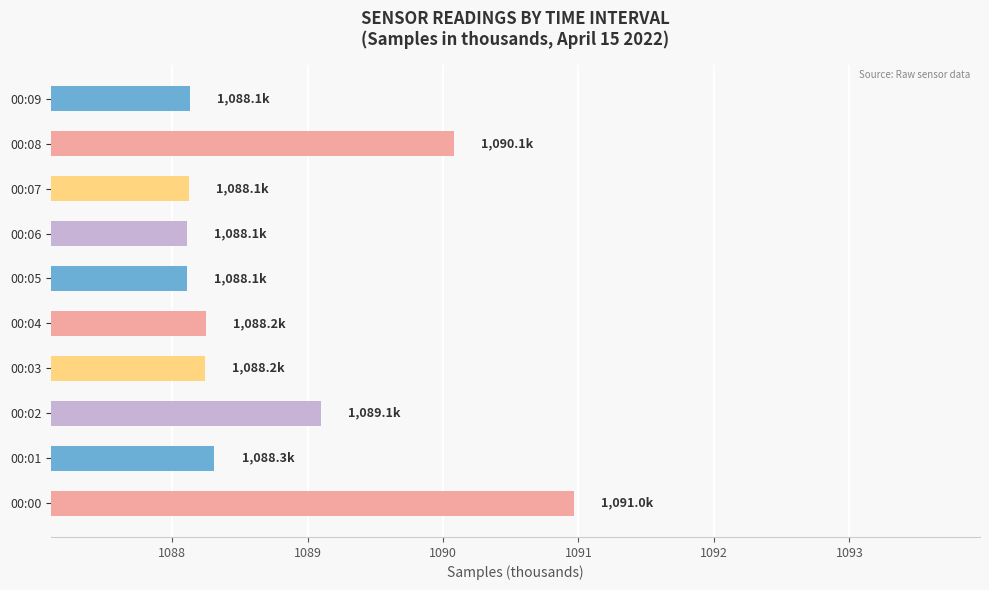

The chart shows a value of 1537.5 at 00:00. True or false?

False